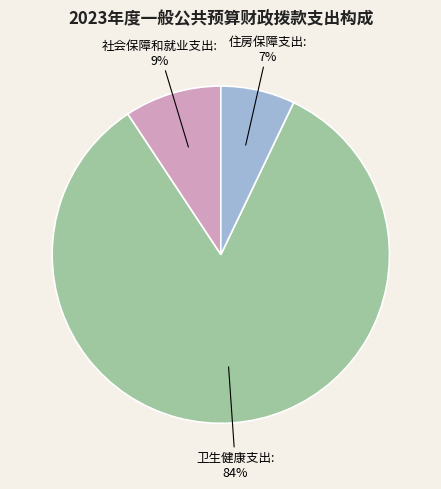

How many slices are in this pie chart?

3